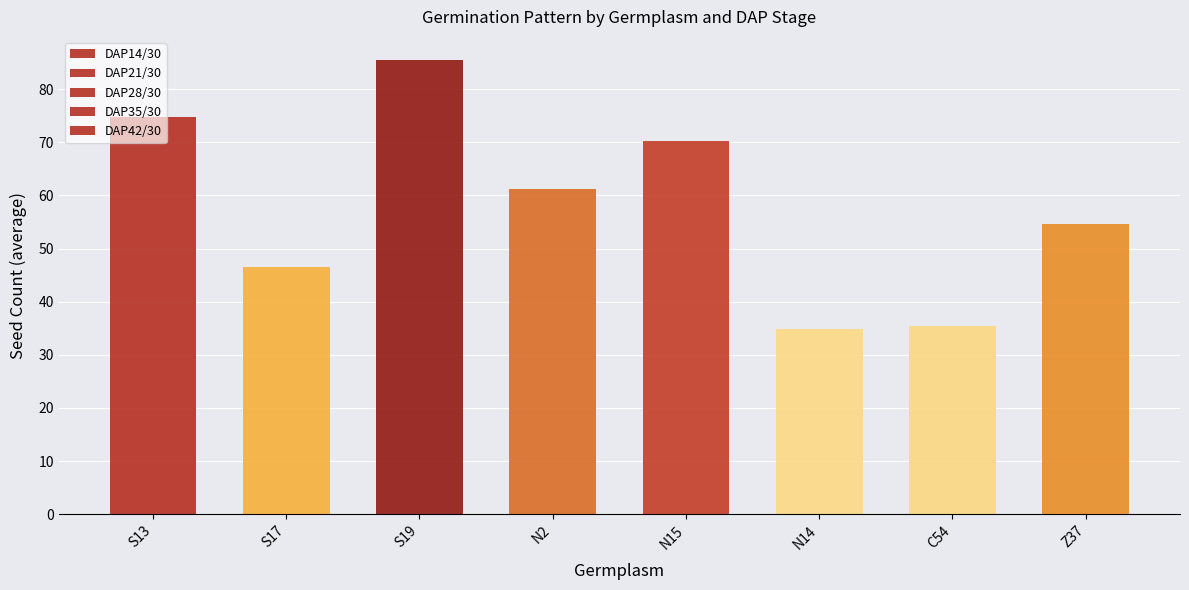

How many series are shown in this chart?

5